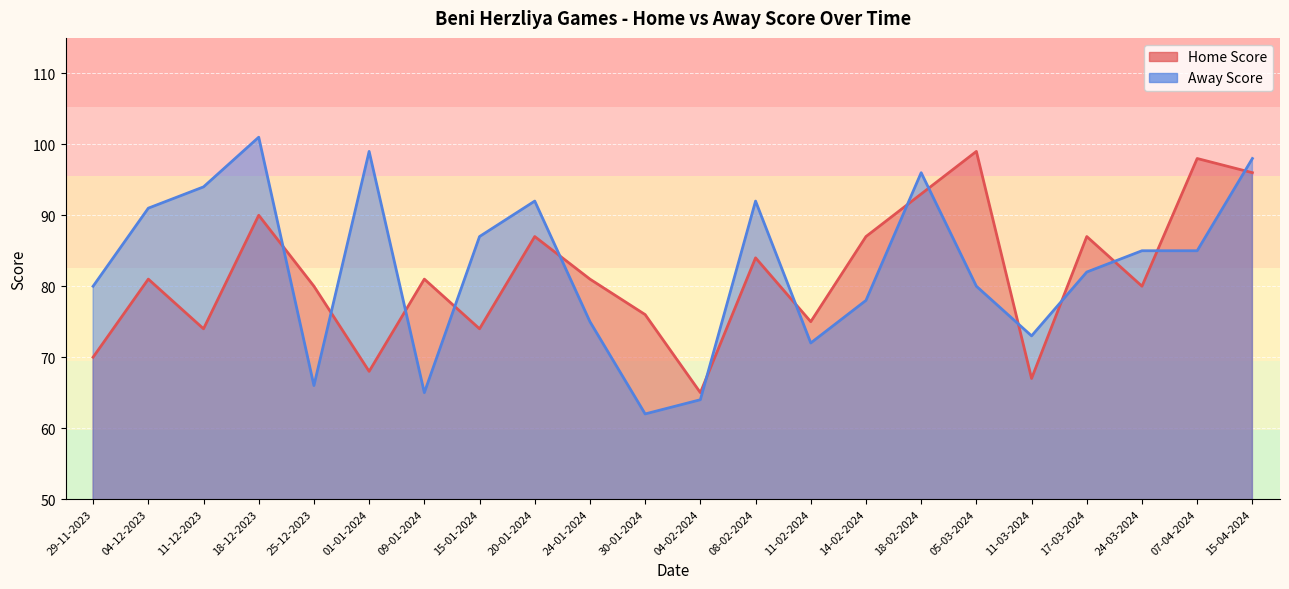

True or false: Away Score and Home Score intersect in this chart.

True